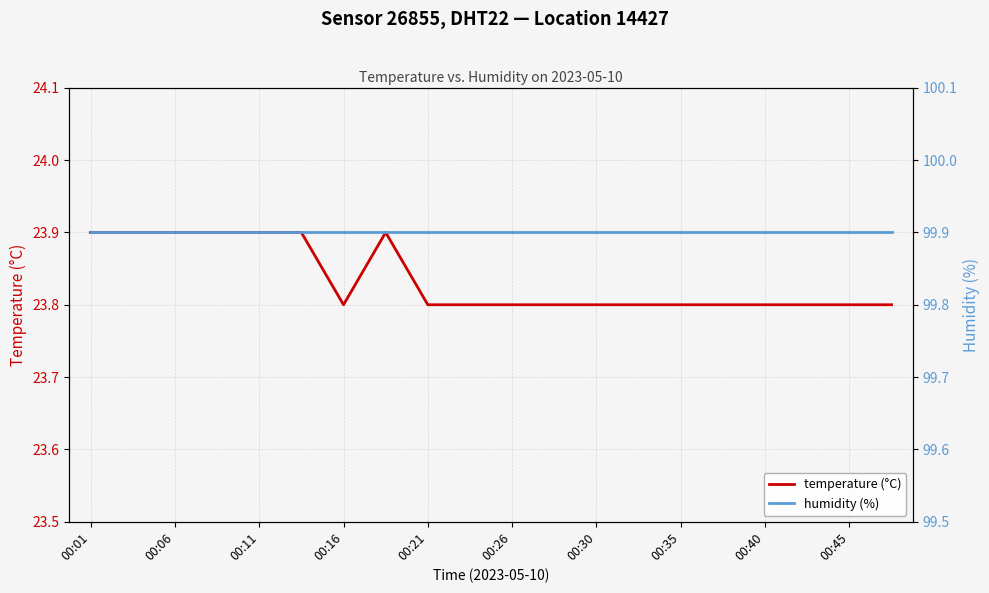

The value of temperature (°C) at 00:30 is 23.8. True or false?

True